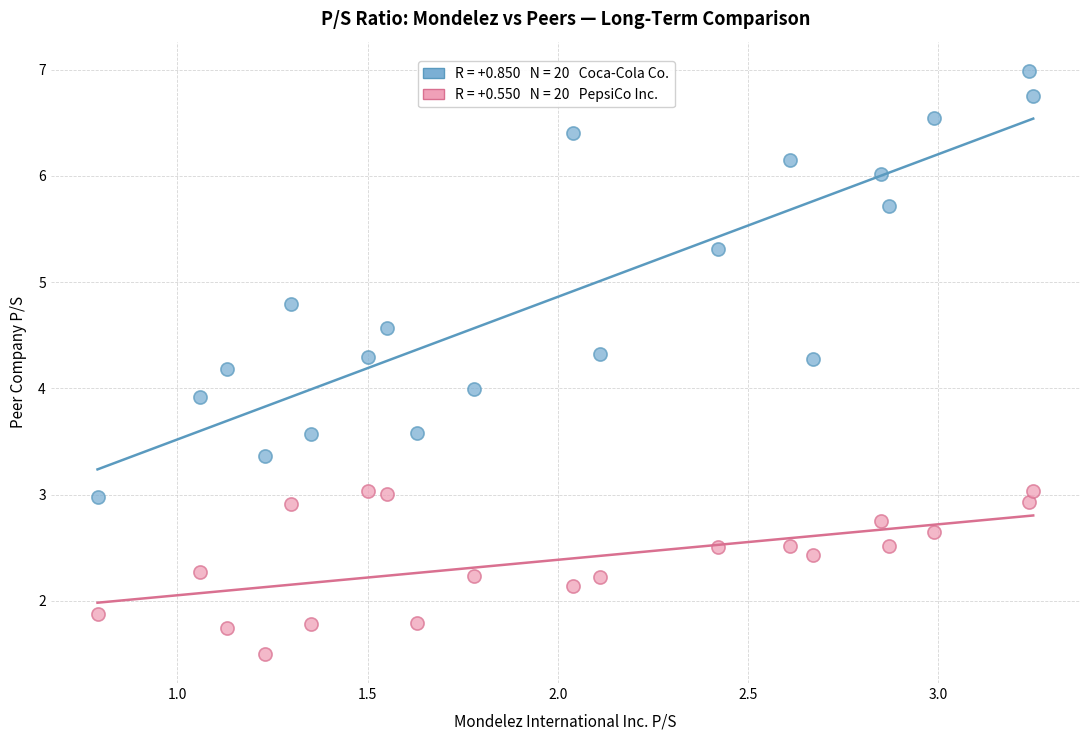

Across all data points, what is the range of X values (max minus min)?

2.5